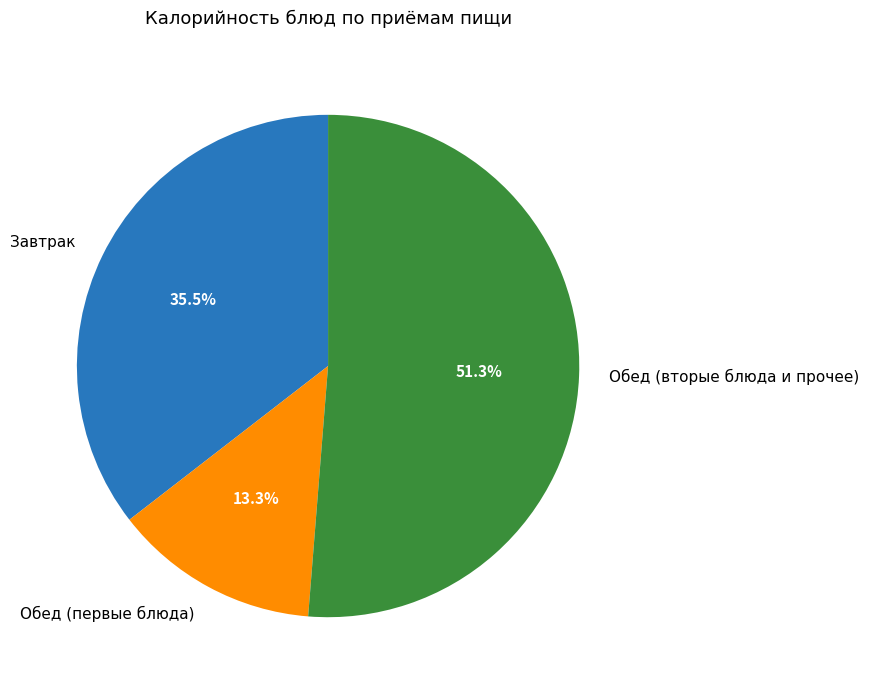

Combined, what portion of the pie is Завтрак and Обед (вторые блюда и прочее)?

86.7%